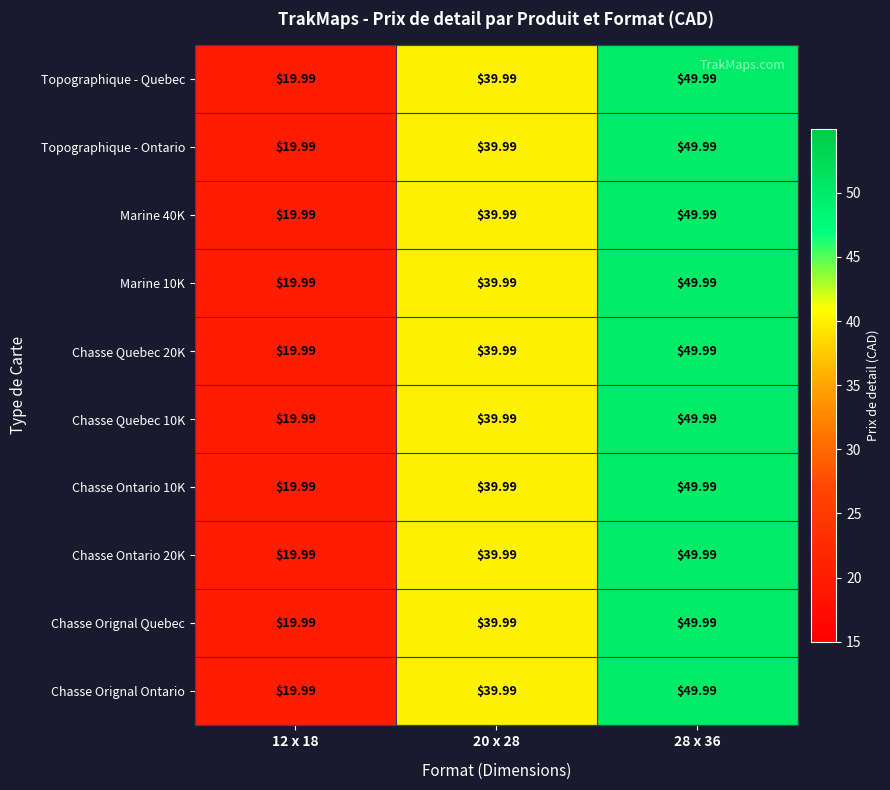

Is the value of Chasse Quebec 10K at 12 x 18 greater than the value of Chasse Ontario 10K at 28 x 36?

No